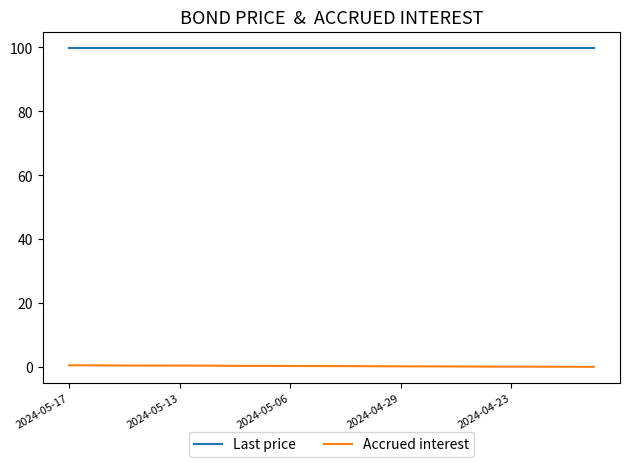

True or false: Accrued interest and Last price intersect in this chart.

False